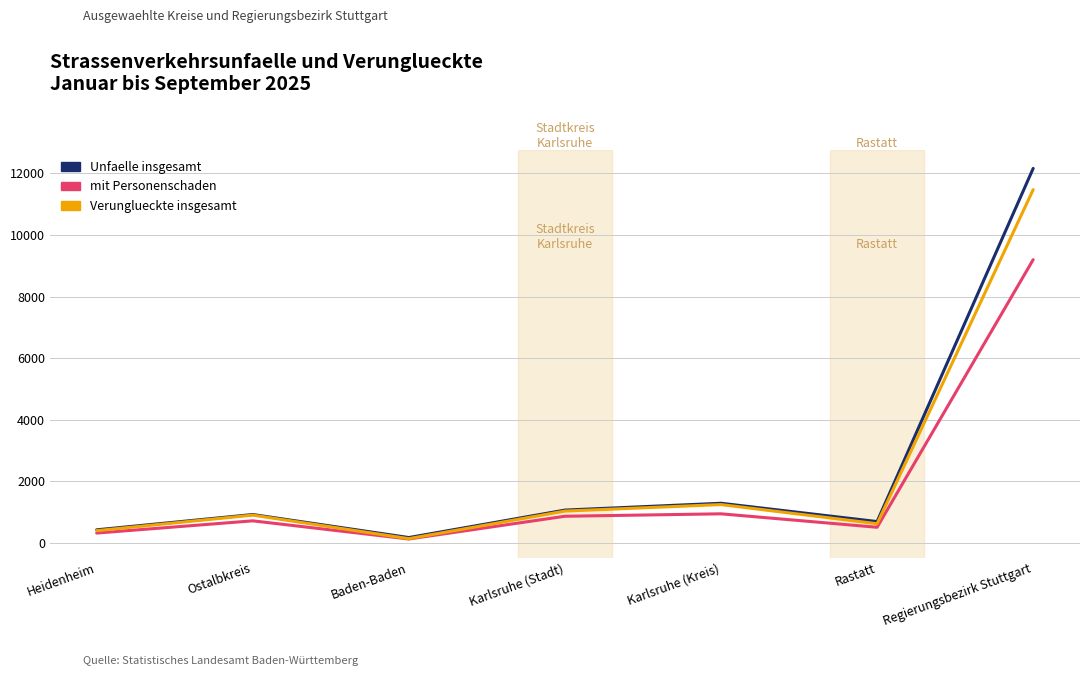

Reading left to right, list all the values displayed in this chart.

Unfaelle insgesamt: 423	920	172	1064	1286	691	12164
mit Personenschaden: 318	715	125	864	943	506	9200
Verunglueckte insgesamt: 396	901	136	1032	1243	621	11474